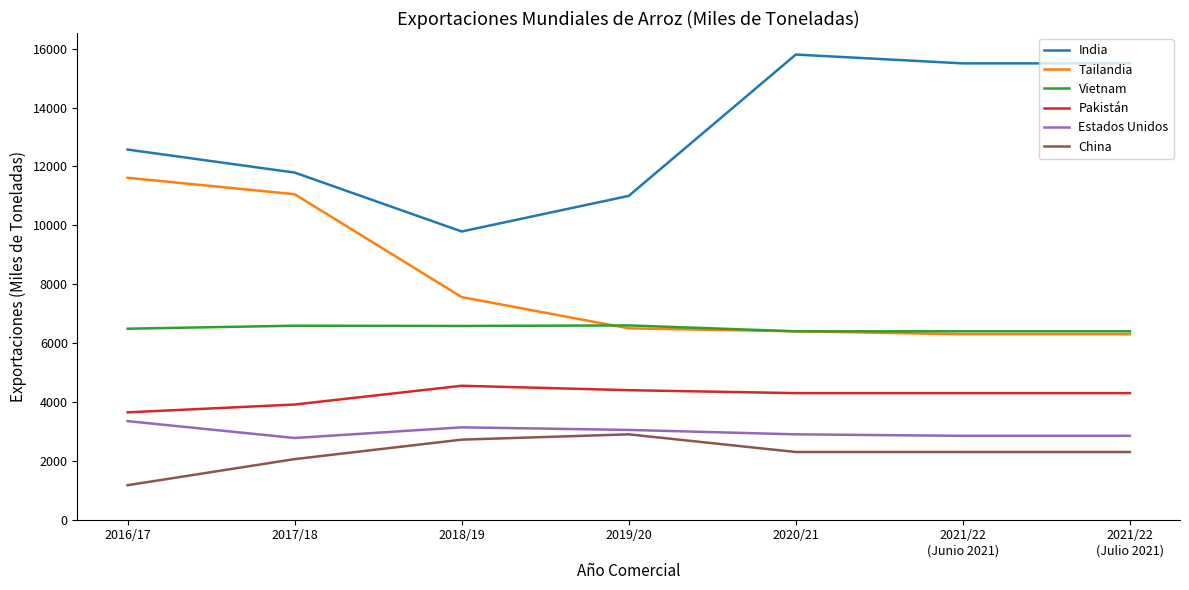

How many distinct data groups are displayed?

6